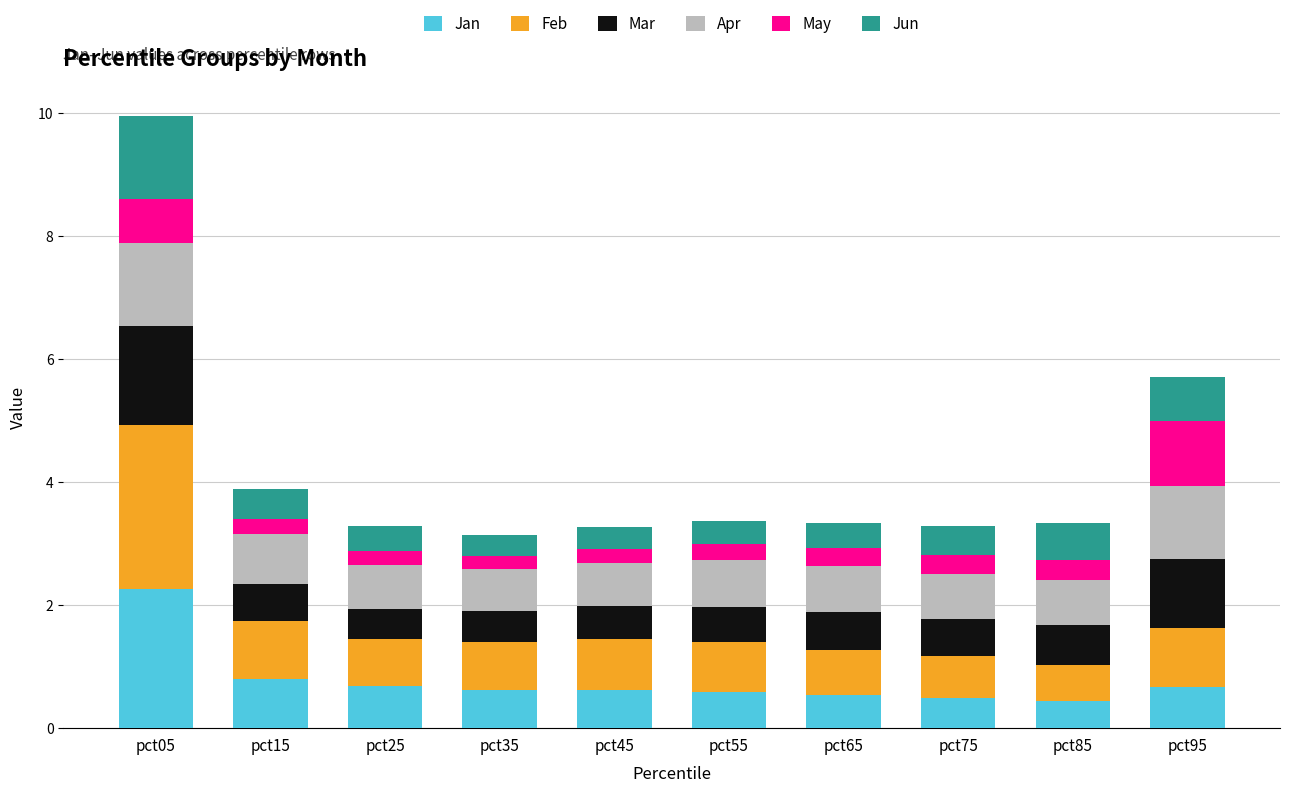

What is the maximum value for Jan?

2.3